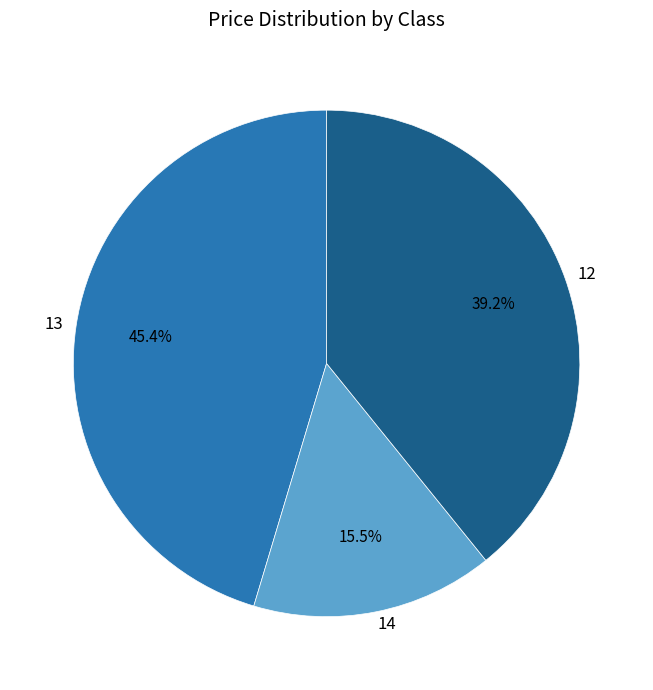

How many slices are in this pie chart?

3